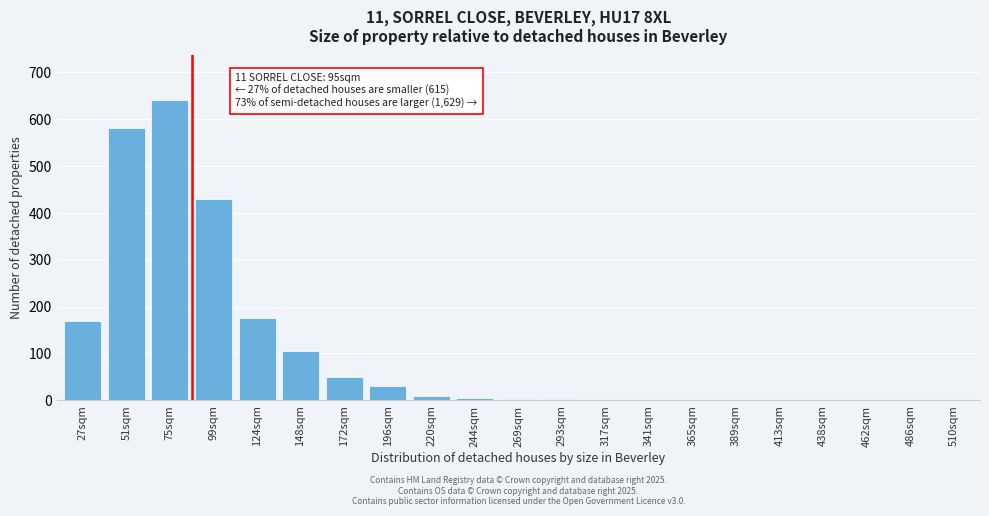

What is the sum of all values?

2202